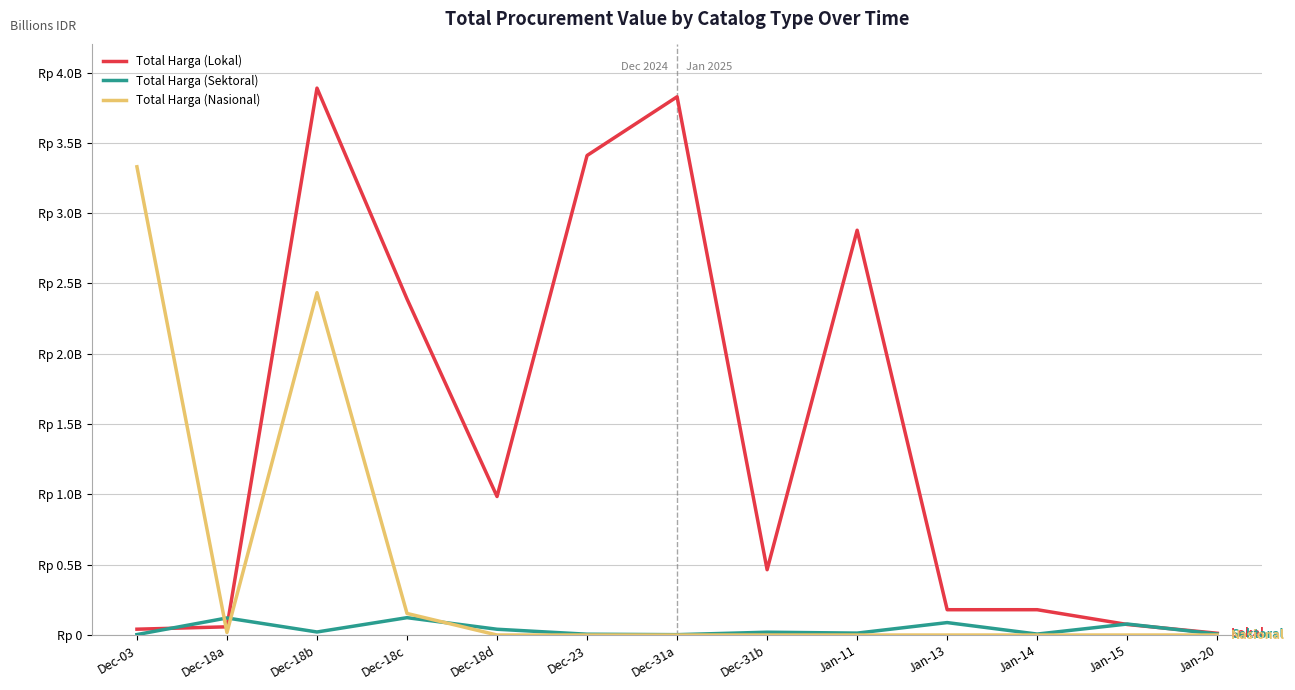

What is the label of the 11th point from the right?

Dec-18b